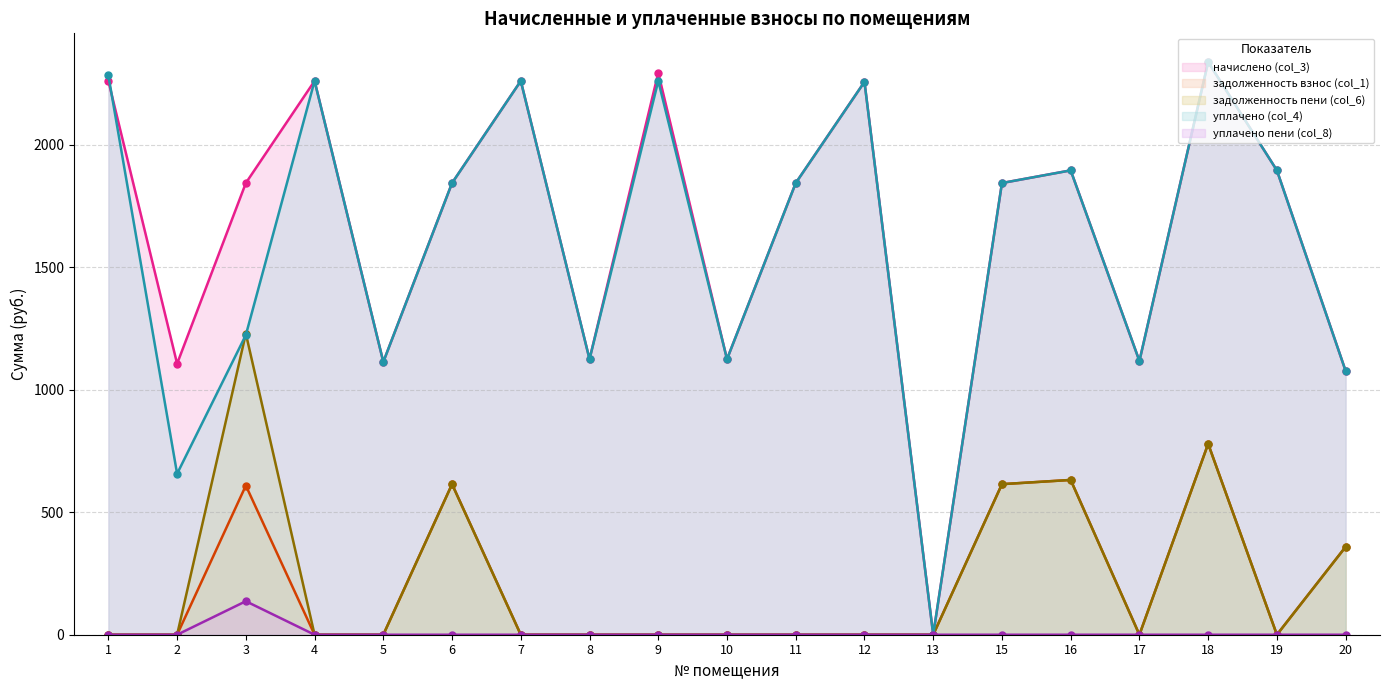

What are all the series names shown in the legend?

начислено (col_3) (line), задолженность взнос (col_1) (line), задолженность пени (col_6) (line), уплачено (col_4) (line), уплачено пени (col_8) (line)